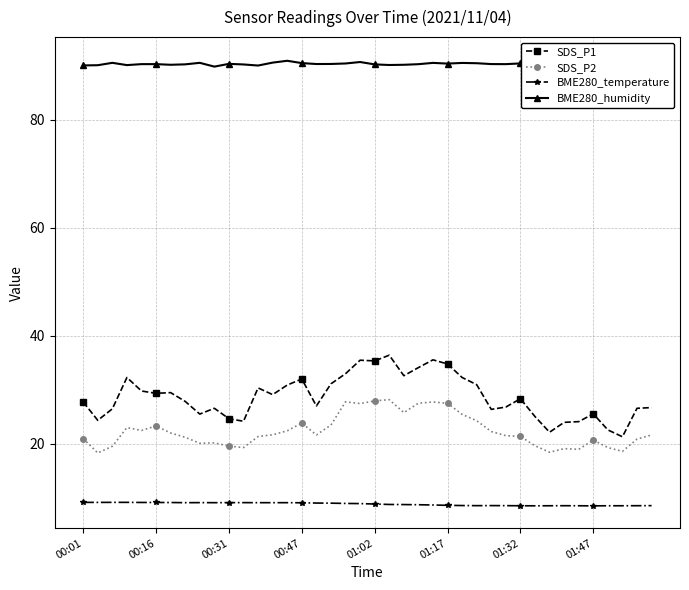

At how many categories does at least one series exceed 54?

40